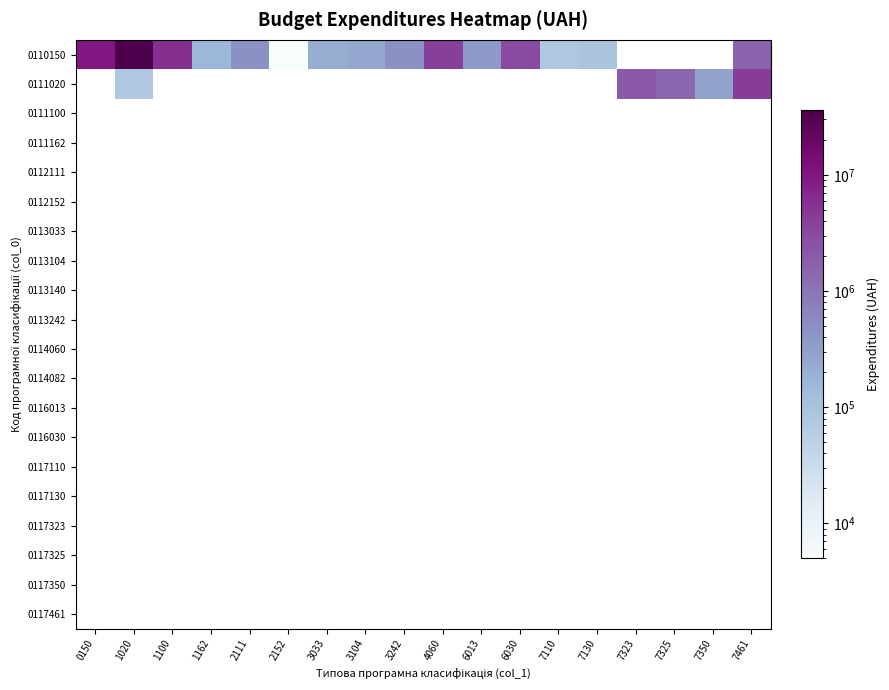

Rank the series by their maximum value, from highest to lowest.

0110150, 0111020, 0111100, 0111162, 0112111, 0112152, 0113033, 0113104, 0113140, 0113242, 0114060, 0114082, 0116013, 0116030, 0117110, 0117130, 0117323, 0117325, 0117350, 0117461